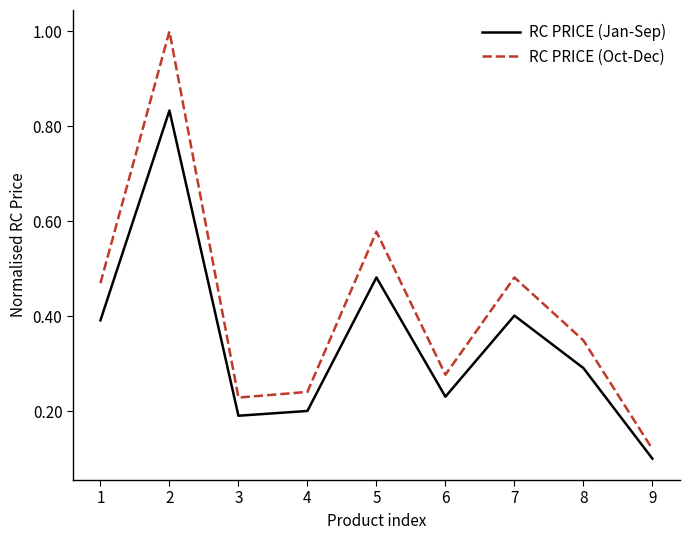

What is the difference between the maximum and minimum values in the RC PRICE (Oct-Dec) series?

0.9